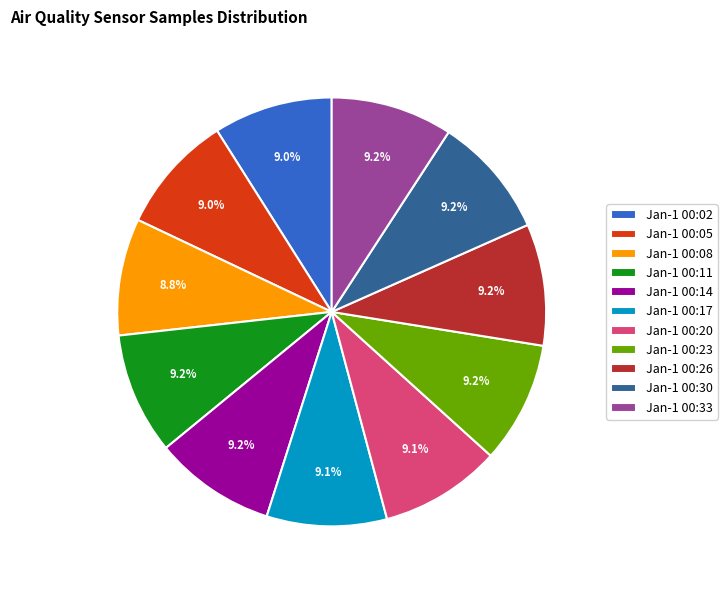

How much of the chart is everything except Jan-1 00:02?

91.0%